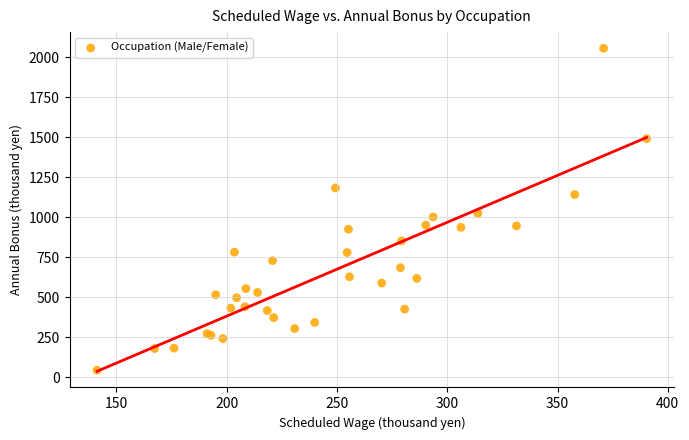

What Y value in the scatter plot is closest to 1050?

1024.8